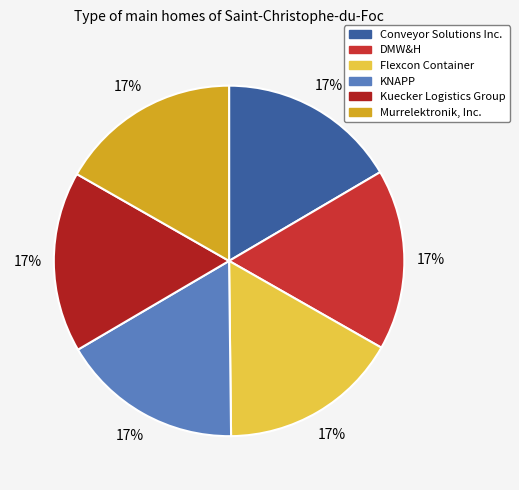

To the nearest percent, what portion does DMW&H represent?

17%